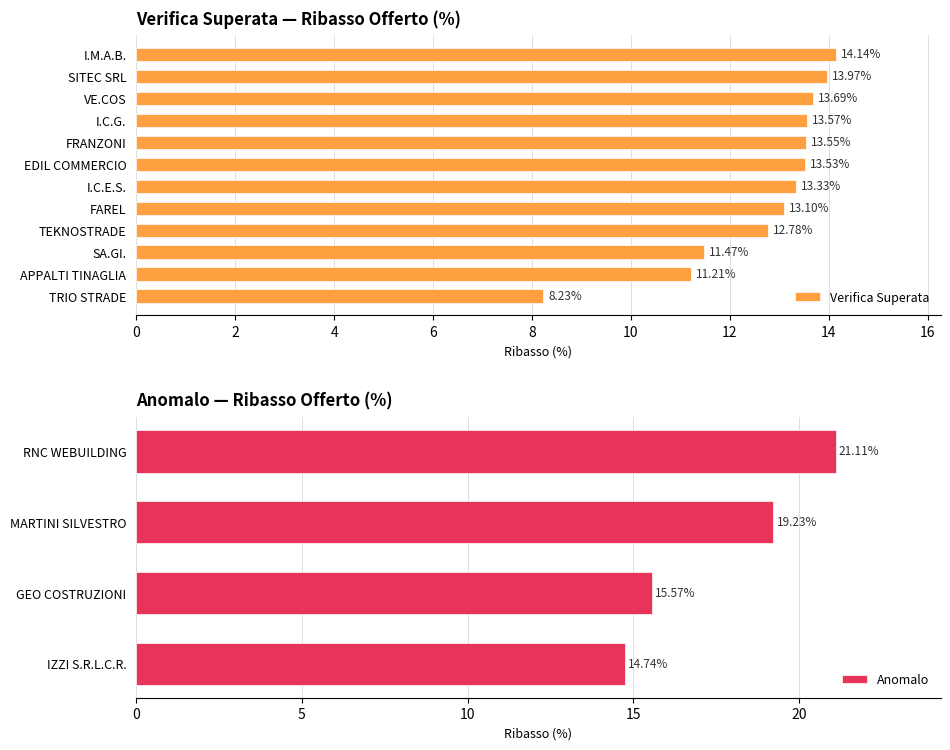

At which label does Verifica Superata reach its minimum?

TRIO STRADE